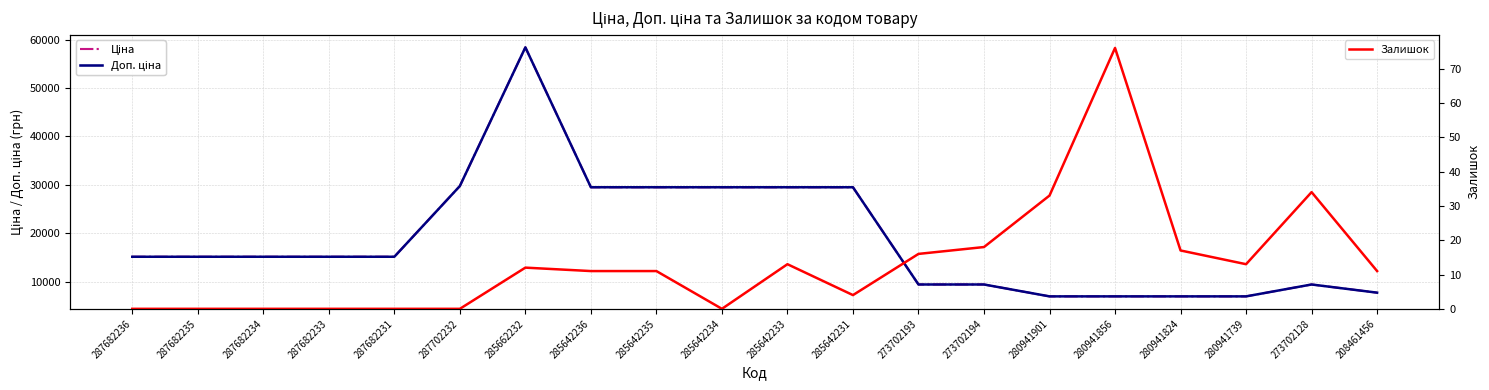

What is the difference between the highest and lowest values at 285662232?

58414.5